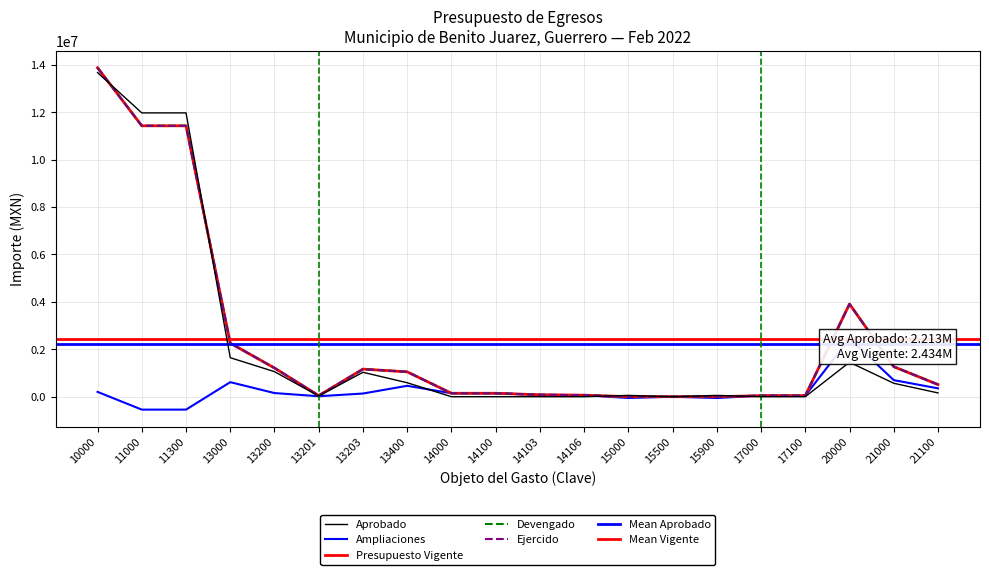

At which category is the sum across all series the highest?

10000